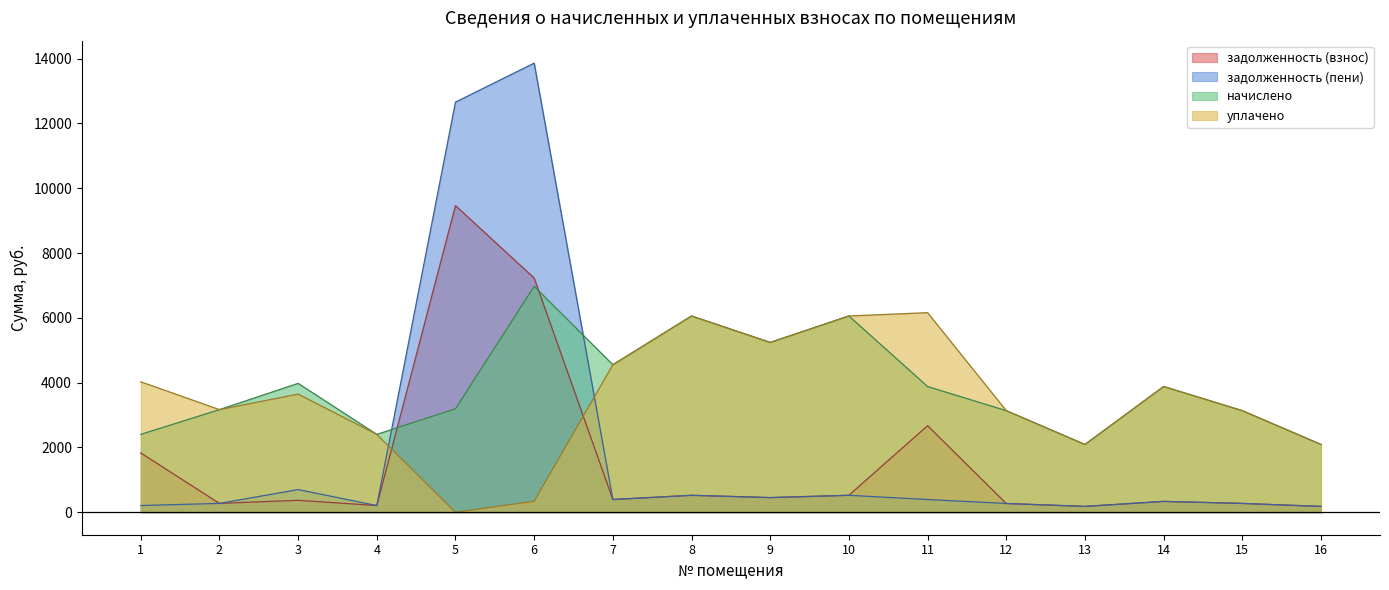

Which category has the lowest value in the задолженность (взнос) series?

13